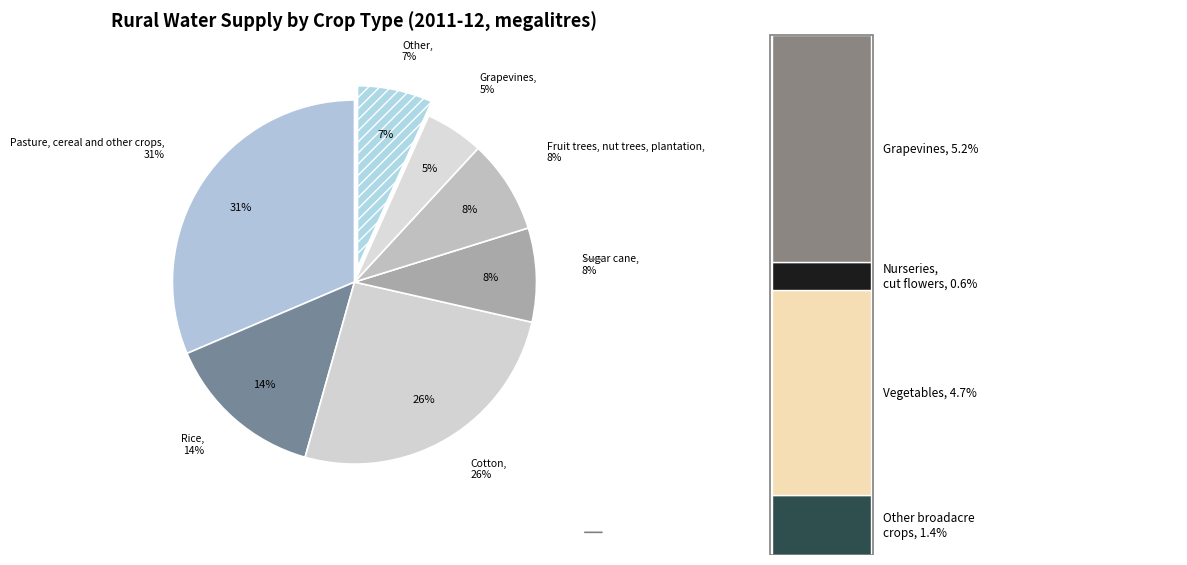

The Other broadacre crops slice represents 11% of the pie. True or false?

False